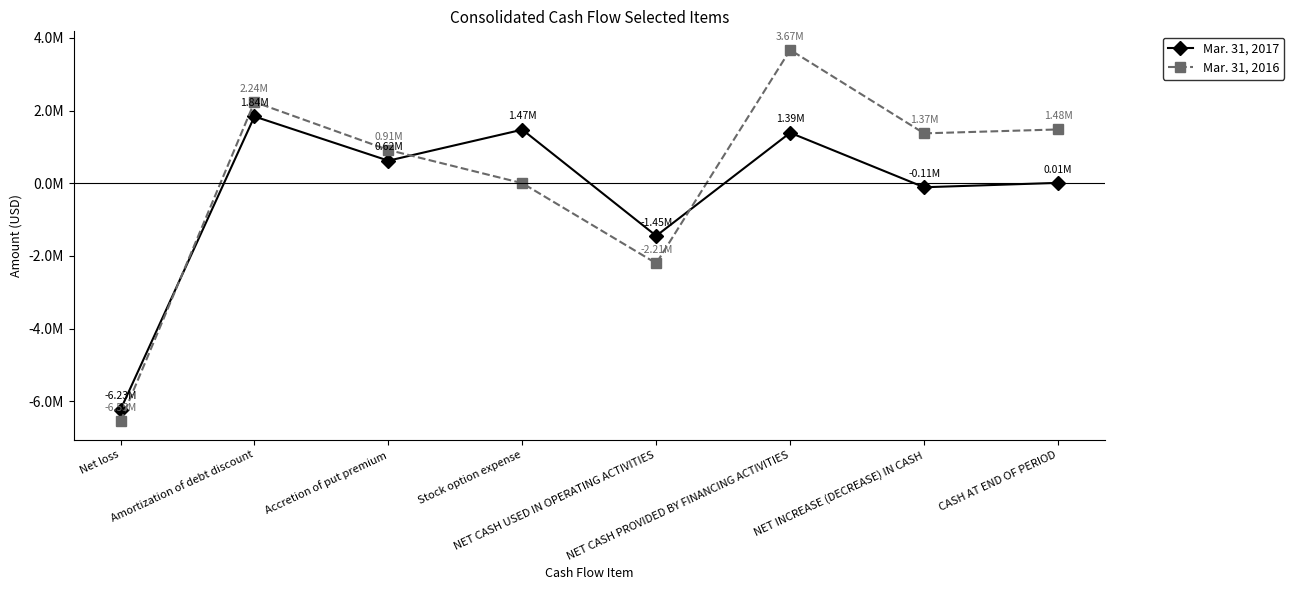

What are all the series names shown in the legend?

Mar. 31, 2017, Mar. 31, 2016